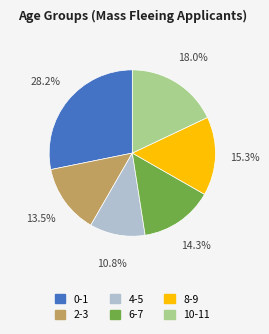

Does any single category account for the majority?

No